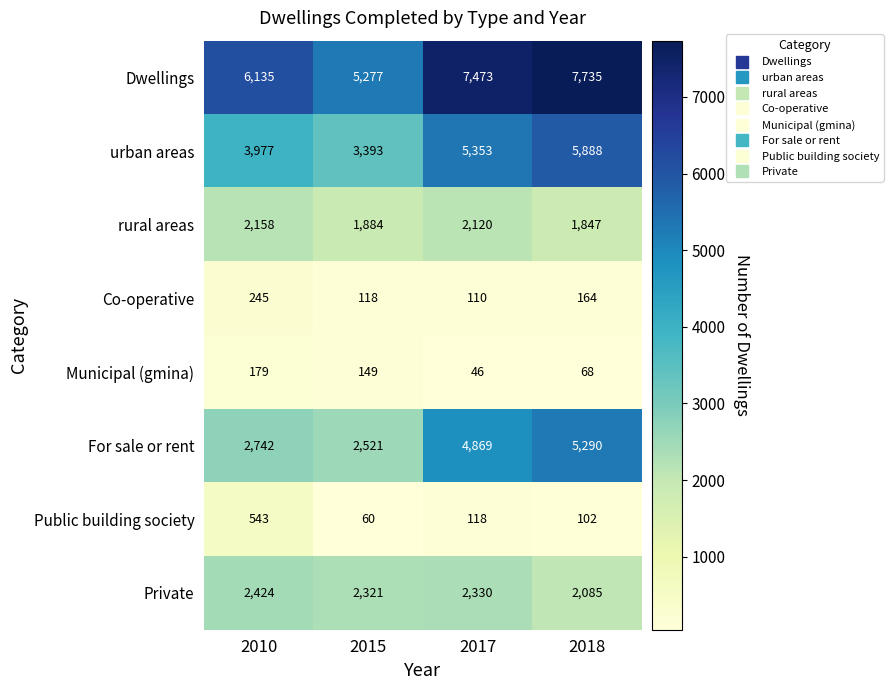

What is the greatest value displayed?

7735